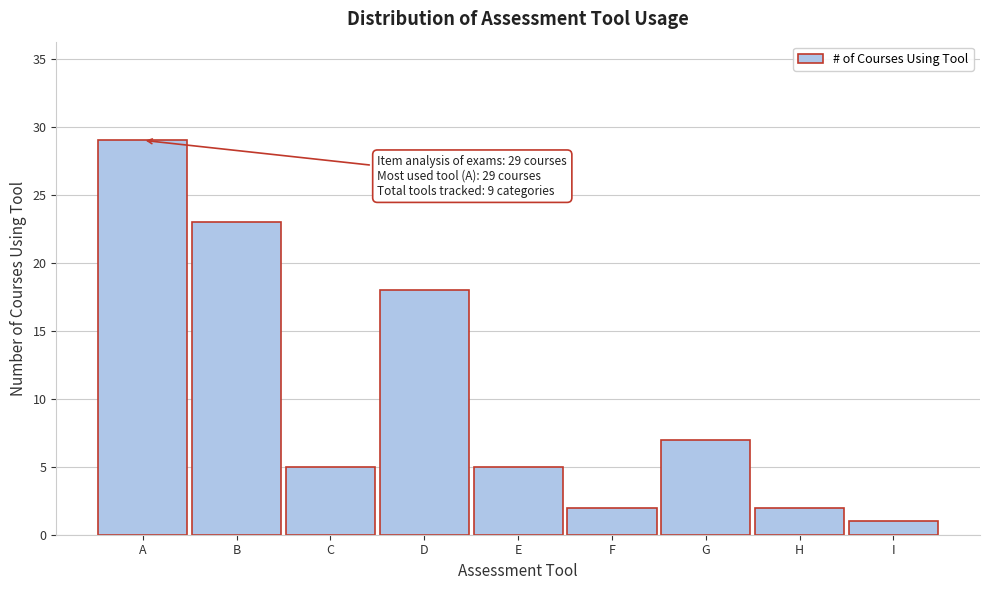

Reading left to right, extract all data points from this chart.

29	23	5	18	5	2	7	2	1